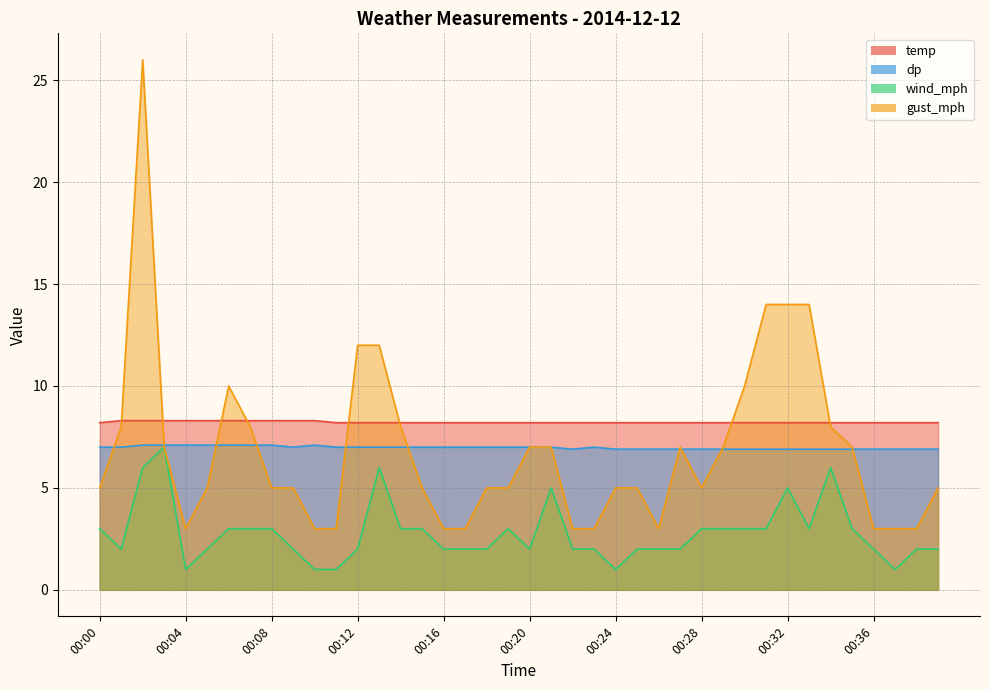

At how many categories does at least one series exceed 24?

1